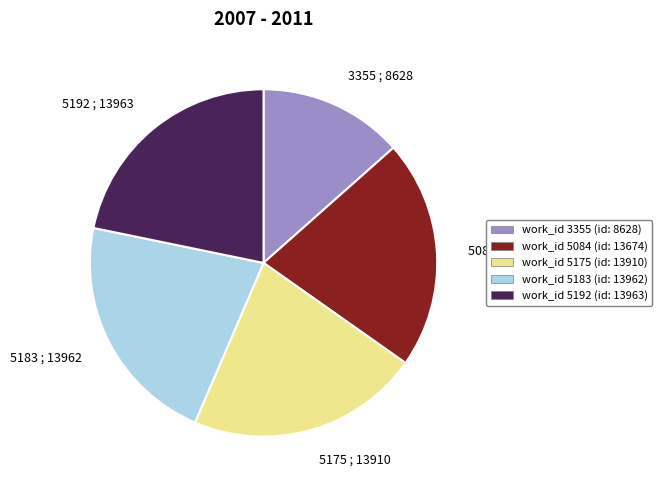

Which slice is the smallest?

3355 ; 8628